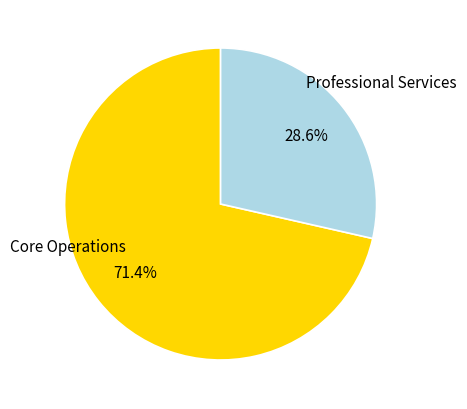

To the nearest percent, what is the average slice percentage?

50%